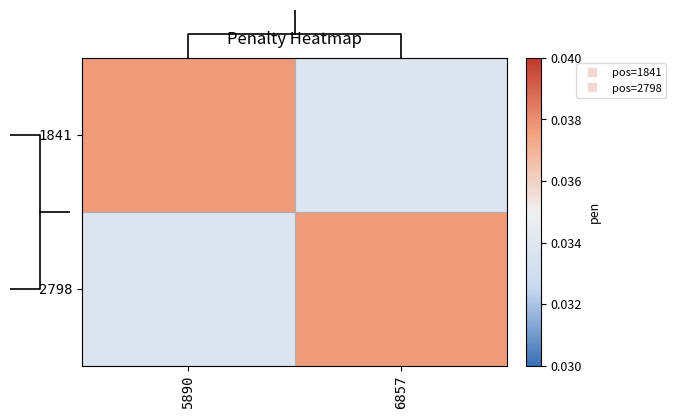

At 6857, list the series in order from smallest to largest.

1841, 2798